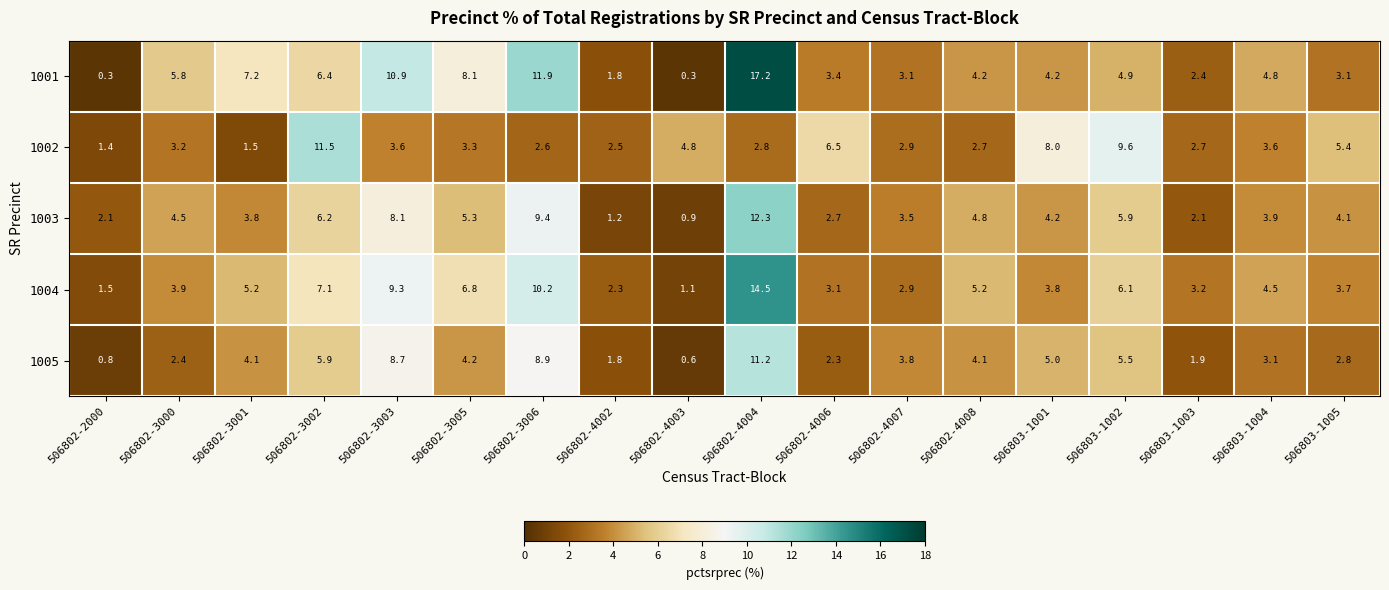

Rank the series by their maximum value, from lowest to highest.

1005, 1002, 1003, 1004, 1001